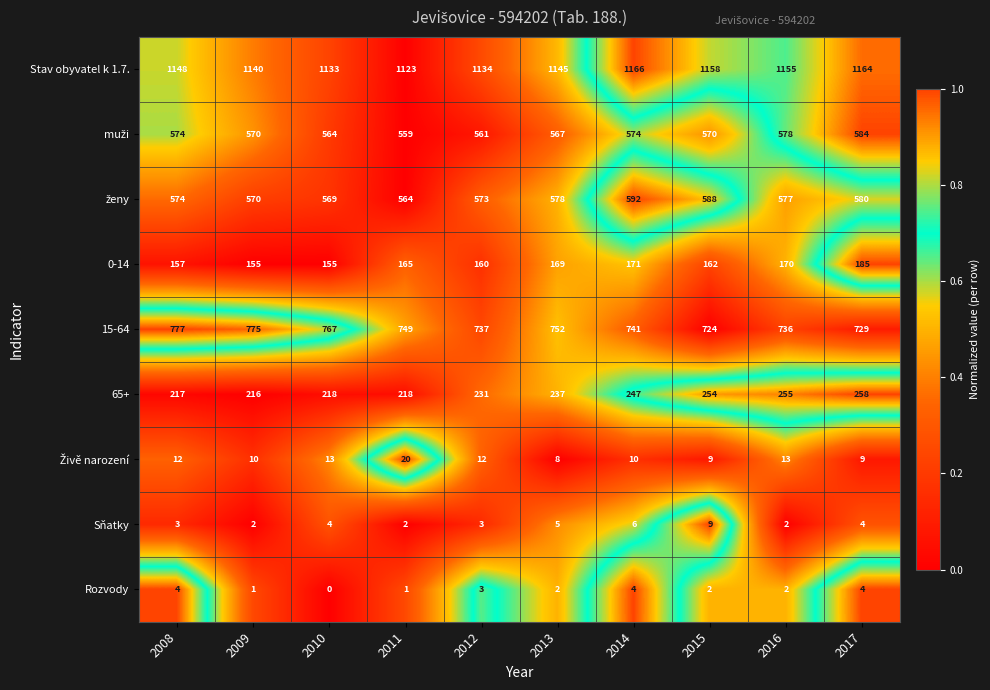

List the labels in order of Stav obyvatel k 1.7. value, smallest first.

2011, 2010, 2012, 2009, 2013, 2008, 2016, 2015, 2017, 2014